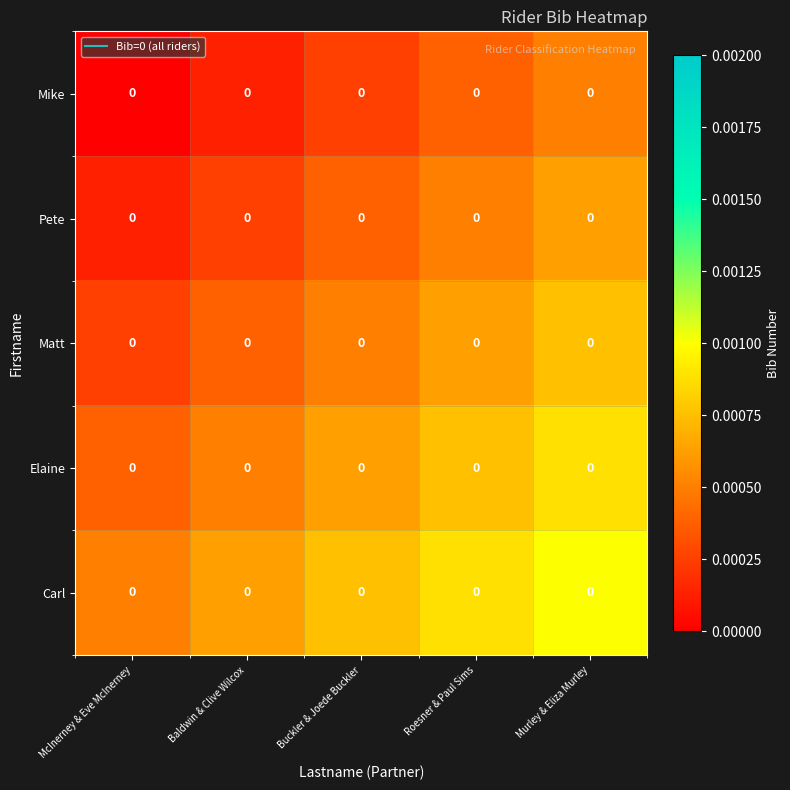

List the labels in order of Pete value, smallest first.

McInerney & Eve McInerney, Baldwin & Clive Wilcox, Buckler & Joede Buckler, Roesner & Paul Sims, Murley & Eliza Murley